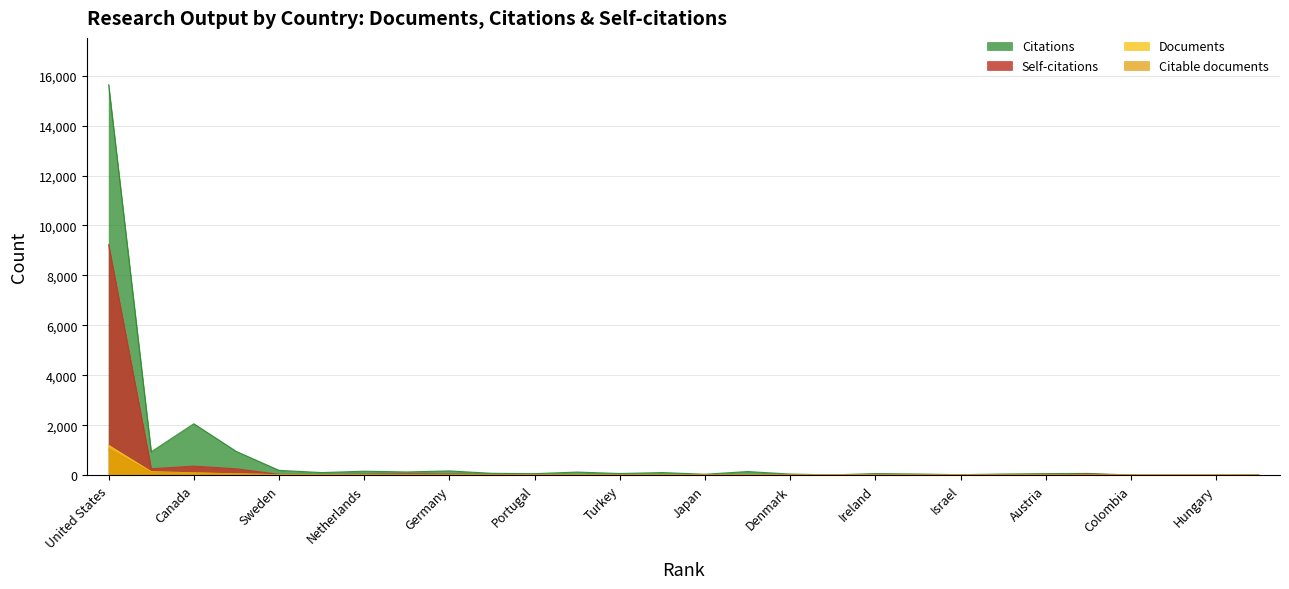

What is the total value across all series at 10?

110